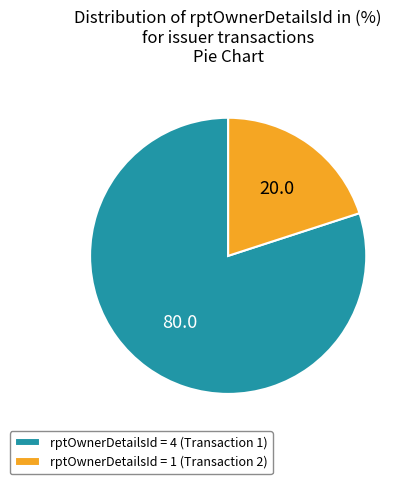

Which category has the smallest portion of the pie?

rptOwnerDetailsId = 1 (Transaction 2)